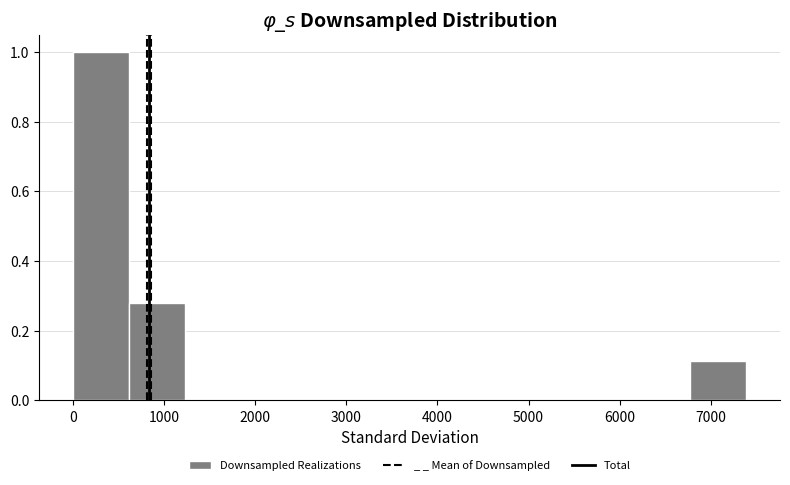

Which range on the x-axis has the tallest bar?

0 to 600